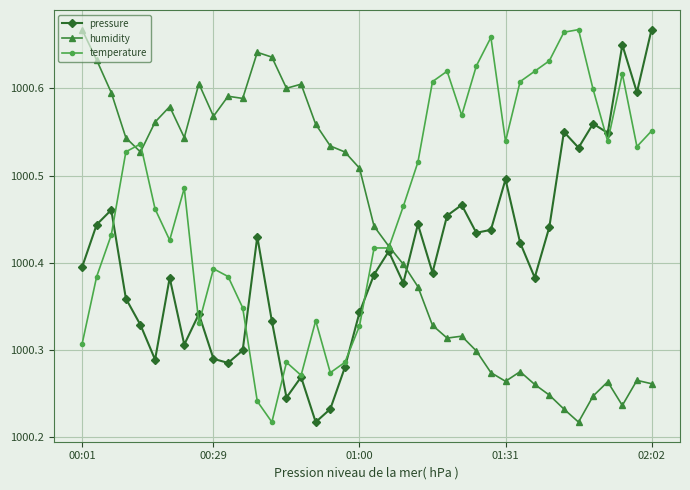

Does the chart have visible grid lines?

Yes